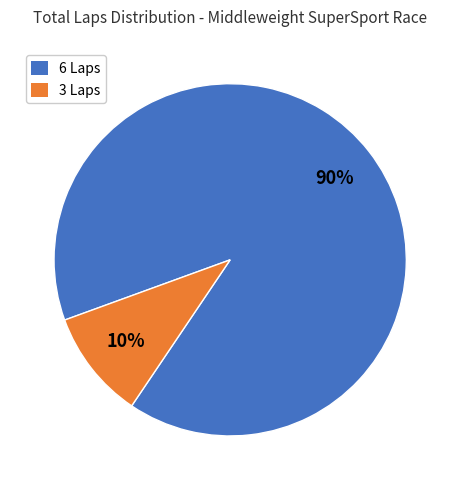

To the nearest percent, what percentage of the pie is 3 Laps?

10%